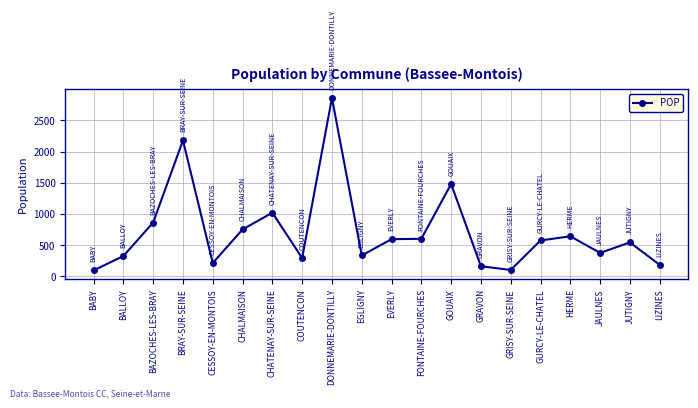

What is the label of the 18th point from the right?

BAZOCHES-LES-BRAY